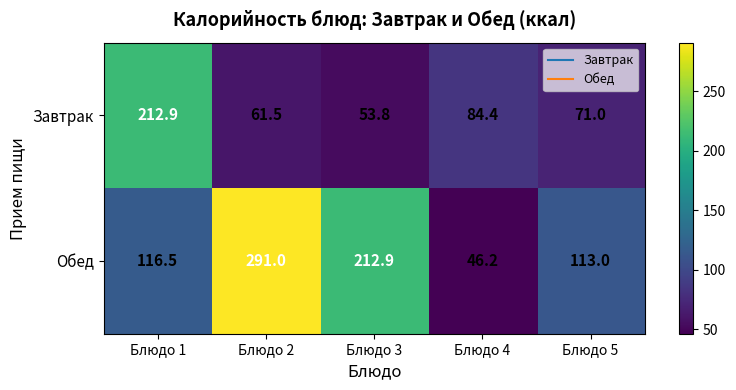

Between Блюдо 2 and Блюдо 3, which series saw the biggest shift?

Обед